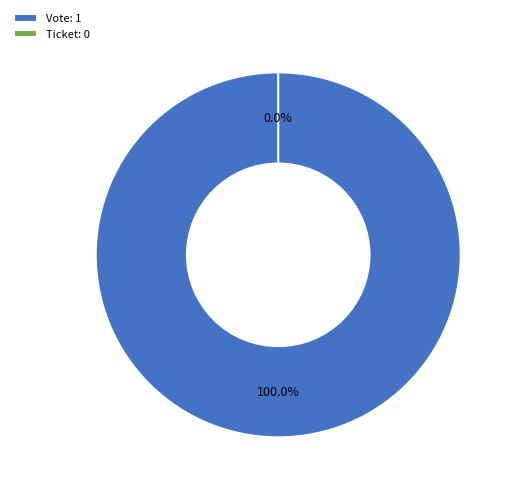

Is it true that Ticket is 1% of the pie?

False